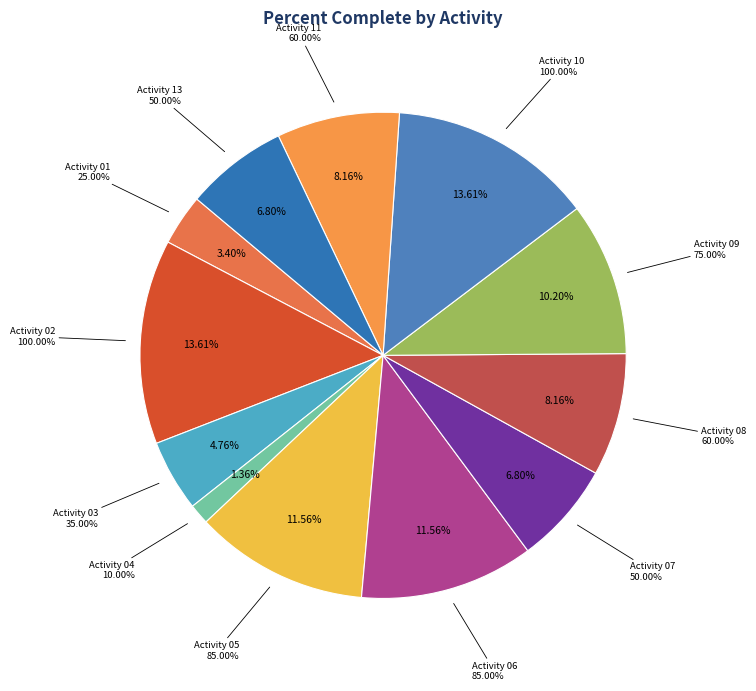

The Activity 11 slice represents 8% of the pie. True or false?

True